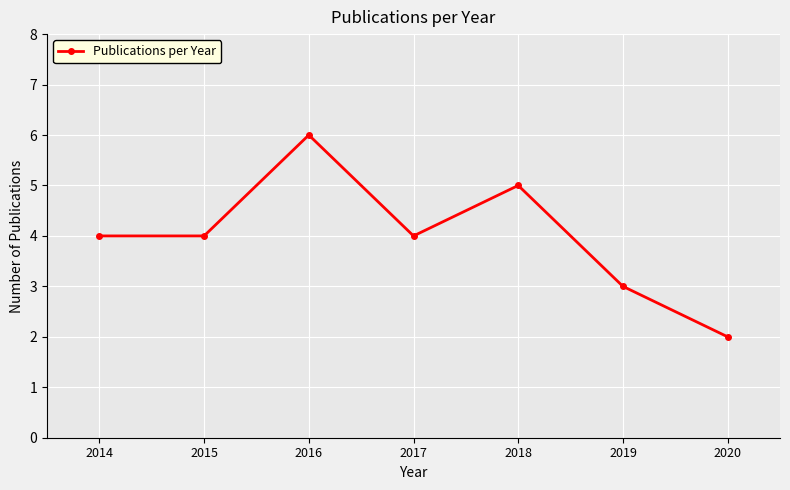

What value does the data have at 2017?

4